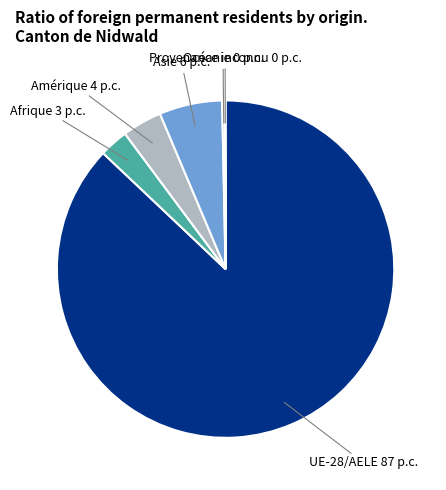

What is the majority slice?

UE-28/AELE